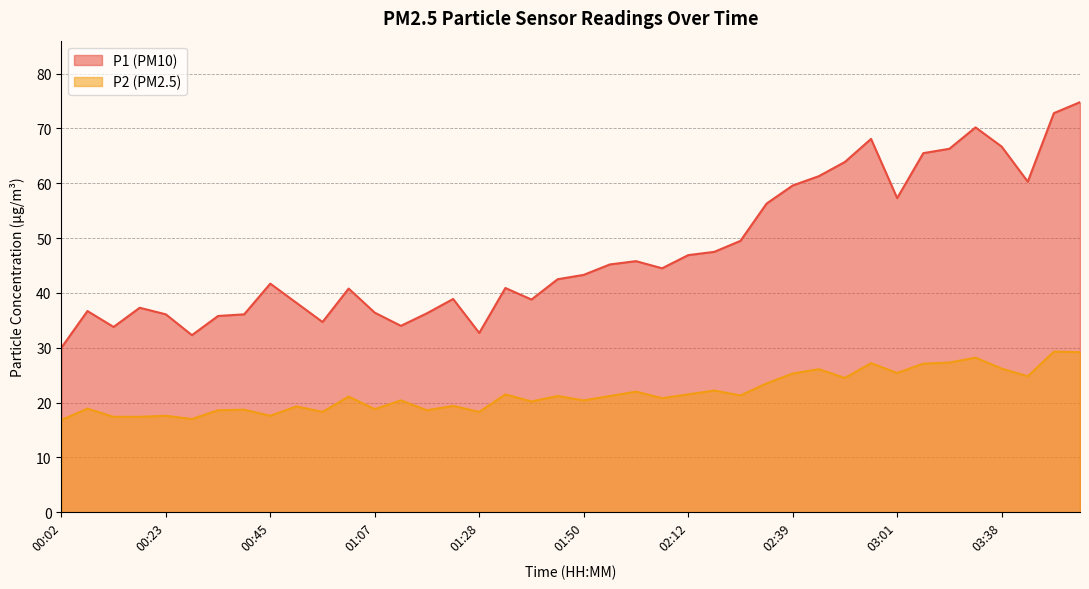

At how many categories does at least one series exceed 42?

21